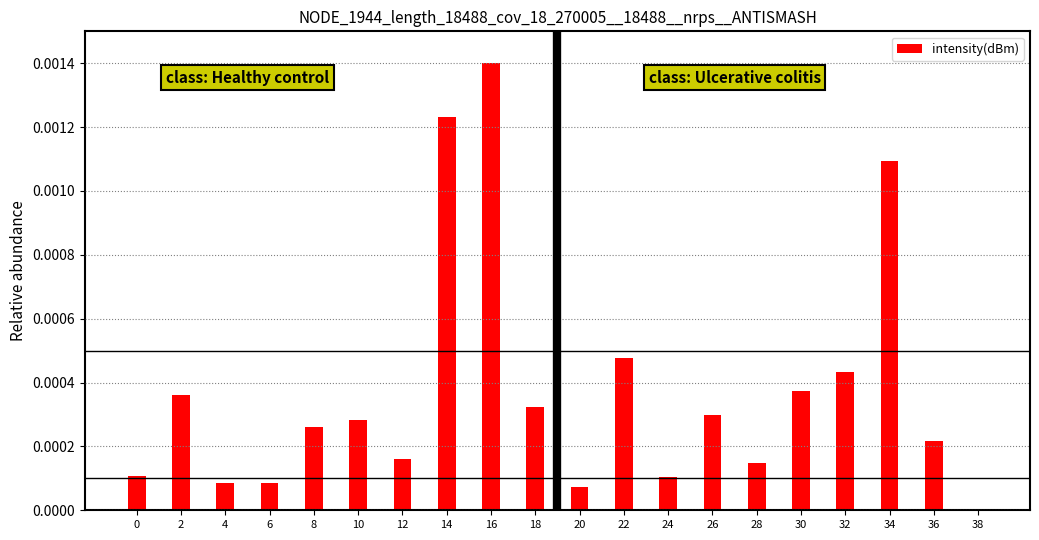

The chart shows a value of 0.0 at 32. True or false?

True